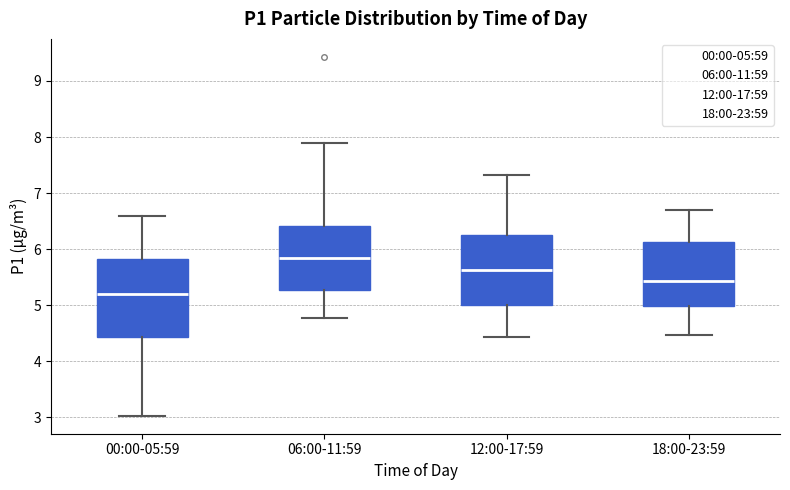

Reading left to right, read every box against the y-axis: the position of its median line, the range the box covers, and the ends of its whiskers. The values are not printed on the chart, so give them approximately, as read against the axis.

00:00-05:59: median 5.2, box 4.4 to 5.8, whiskers 3.0 to 6.6
06:00-11:59: median 5.9, box 5.3 to 6.4, whiskers 4.8 to 7.9
12:00-17:59: median 5.6, box 5.0 to 6.2, whiskers 4.4 to 7.3
18:00-23:59: median 5.4, box 5.0 to 6.1, whiskers 4.5 to 6.7